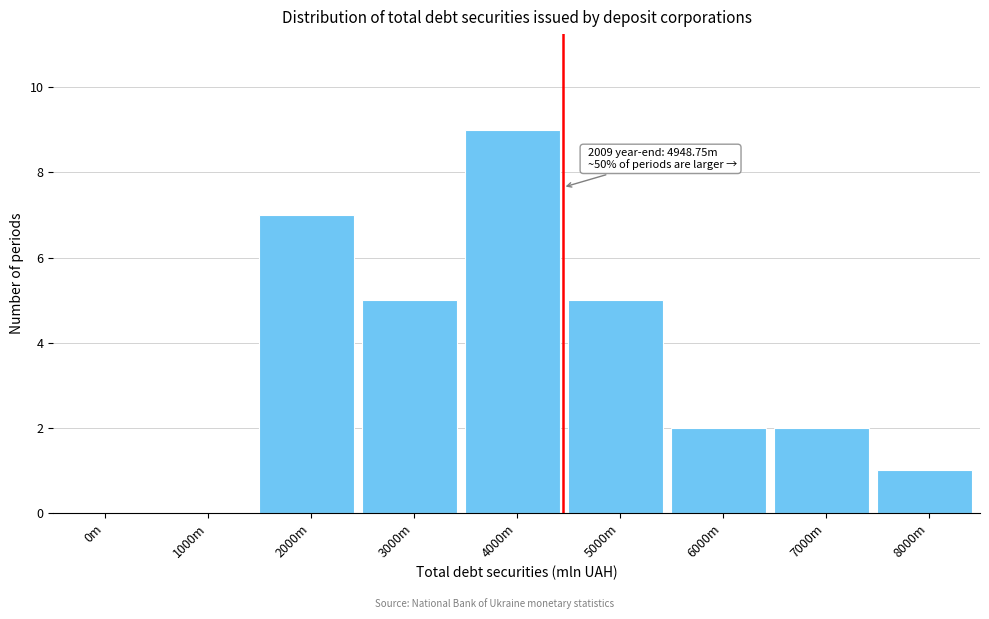

Reading left to right, list all the values displayed in this chart.

0m=0	1000m=0	2000m=7	3000m=5	4000m=9	5000m=5	6000m=2	7000m=2	8000m=1